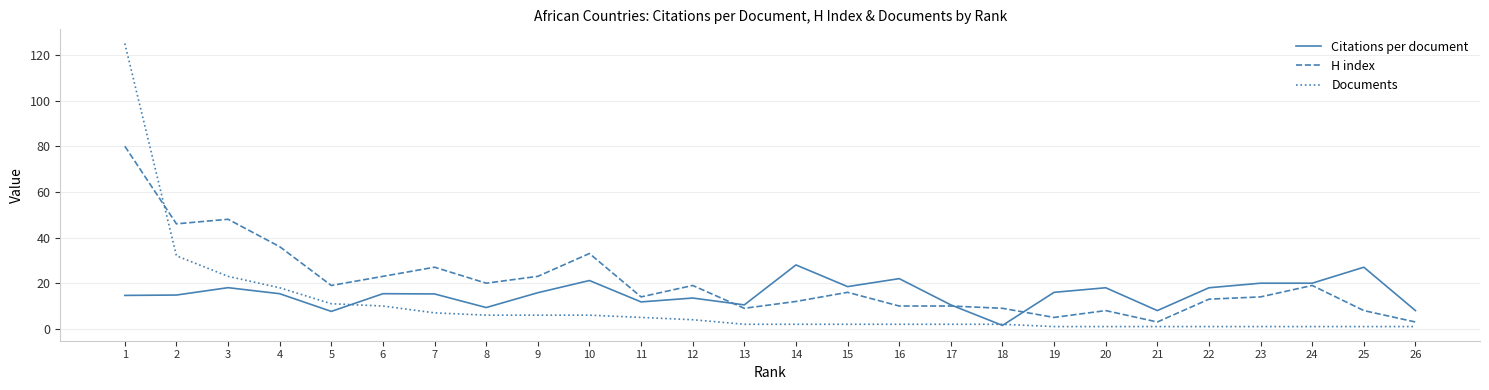

Which series has the largest range (max minus min)?

Documents